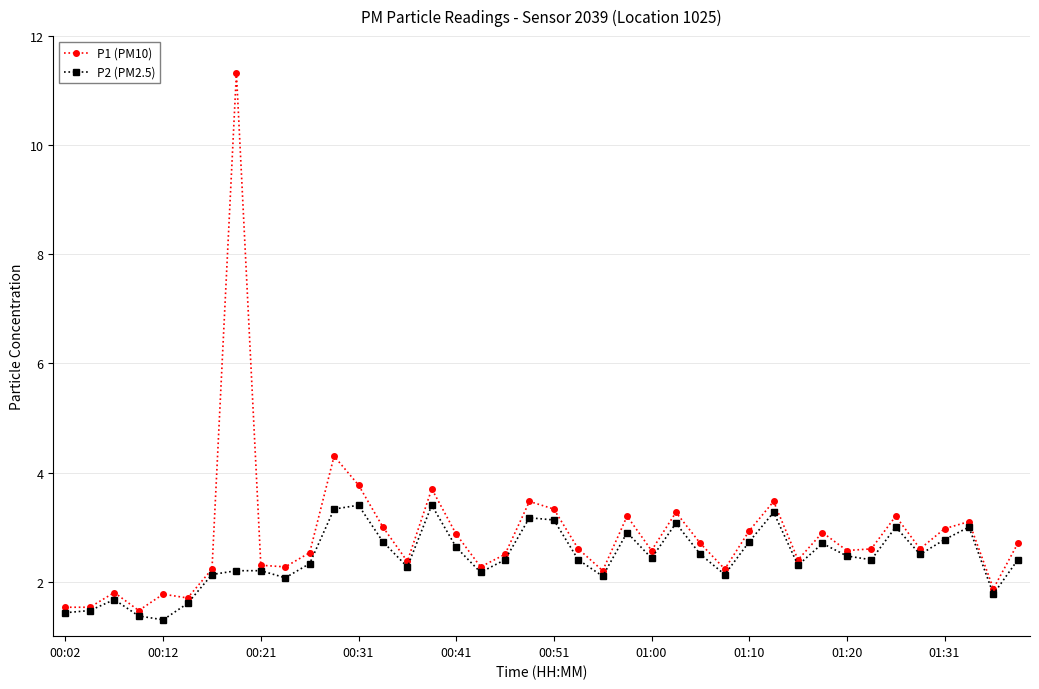

Which series has the largest range (max minus min)?

P1 (PM10)